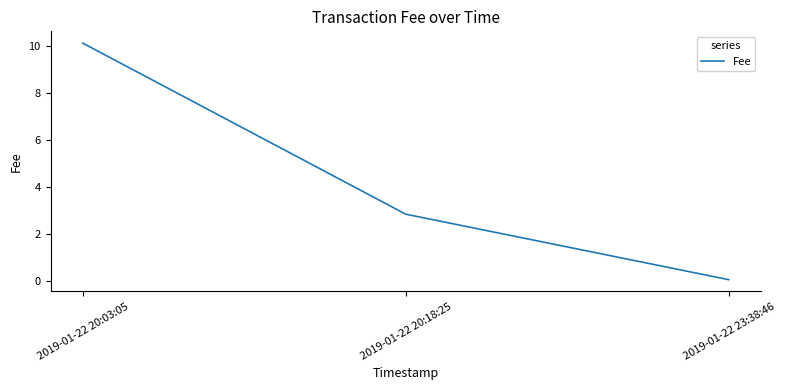

Count the number of values greater than 2.

2